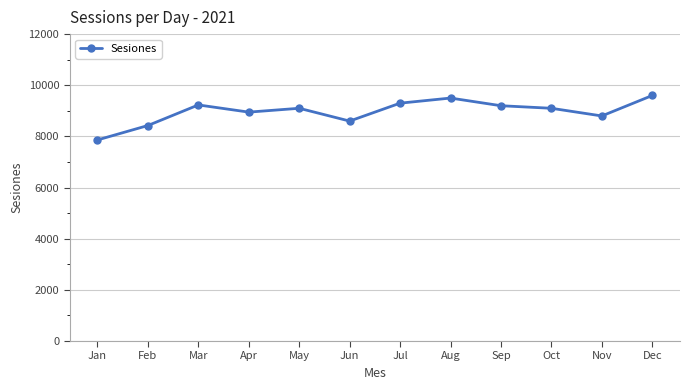

Which has a higher value, Feb or Dec?

Dec